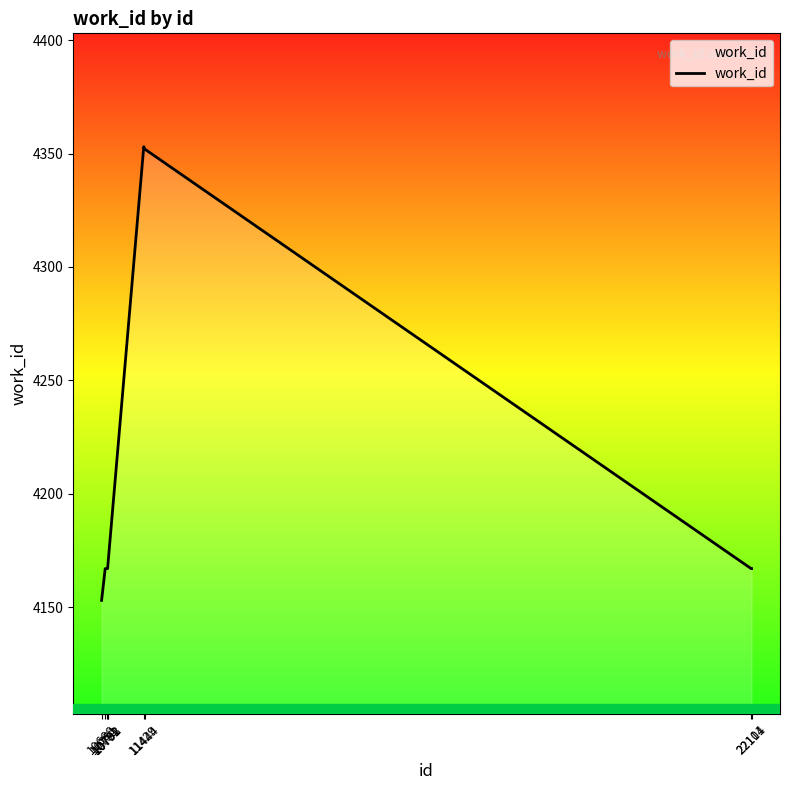

What is the smallest value displayed?

4153